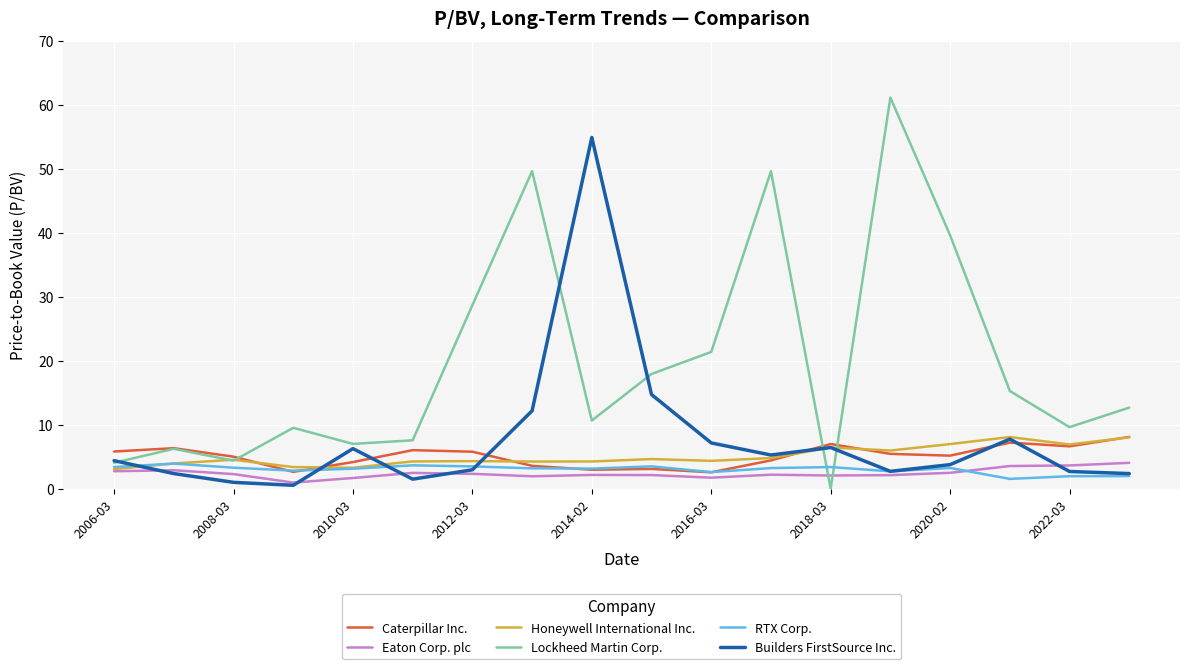

True or false: Lockheed Martin Corp. and Eaton Corp. plc intersect in this chart.

True